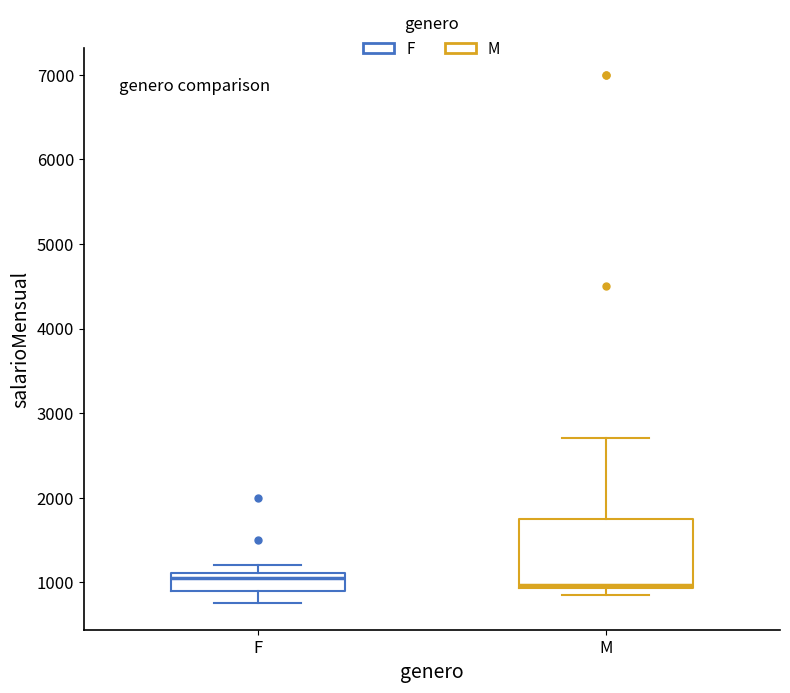

Reading left to right, read every box against the y-axis: the position of its median line, the range the box covers, and the ends of its whiskers. The values are not printed on the chart, so give them approximately, as read against the axis.

F: median 1100 (just below the box's upper edge), box 900 to 1100, whiskers 800 to 1200
M: median 1000, box 900 to 1800, whiskers 900 (just below the box's lower edge) to 2700